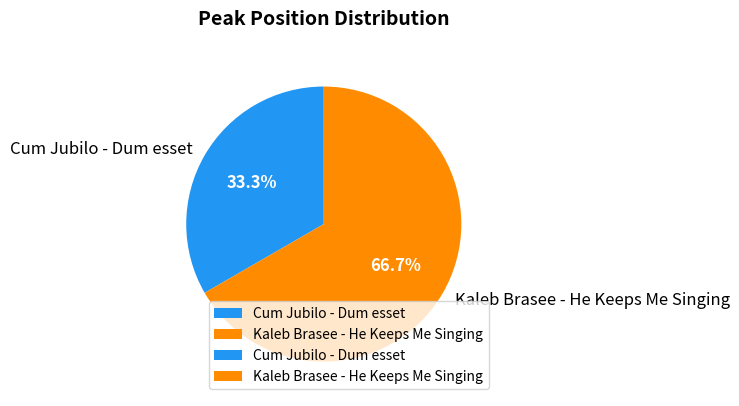

Is it true that Kaleb Brasee - He Keeps Me Singing is 67% of the pie?

True